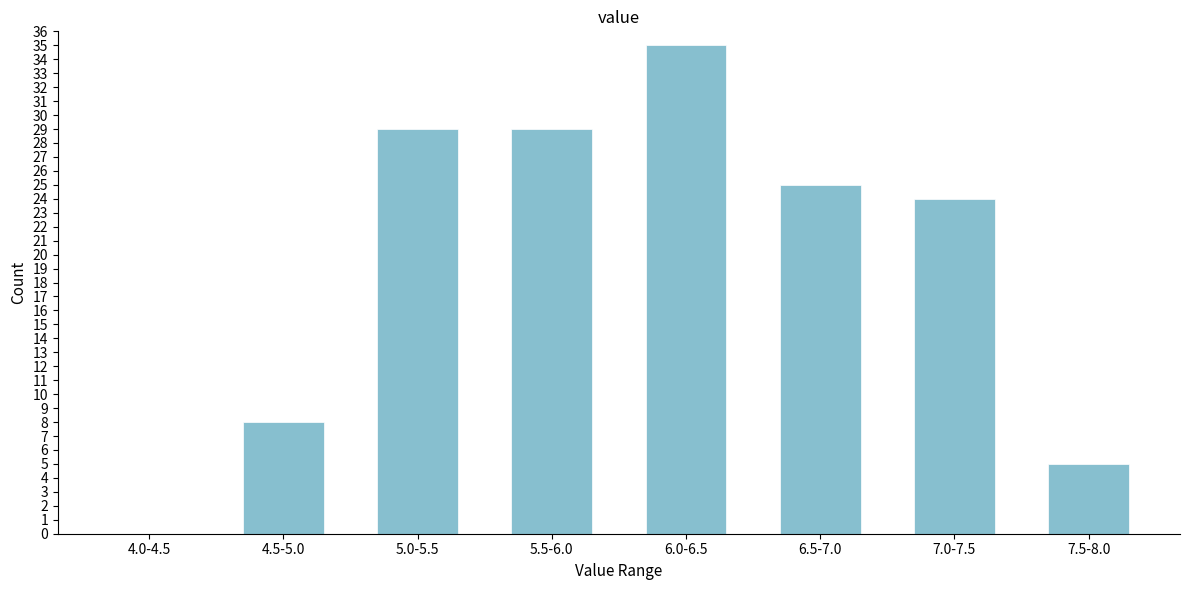

Reading left to right, list all the values displayed in this chart.

4.0-4.5=0	4.5-5.0=8	5.0-5.5=29	5.5-6.0=29	6.0-6.5=35	6.5-7.0=25	7.0-7.5=24	7.5-8.0=5